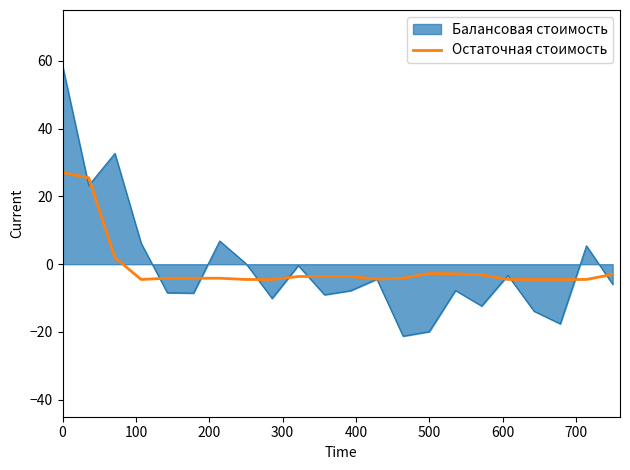

Rank the series by their maximum value, from lowest to highest.

Остаточная стоимость, Балансовая стоимость